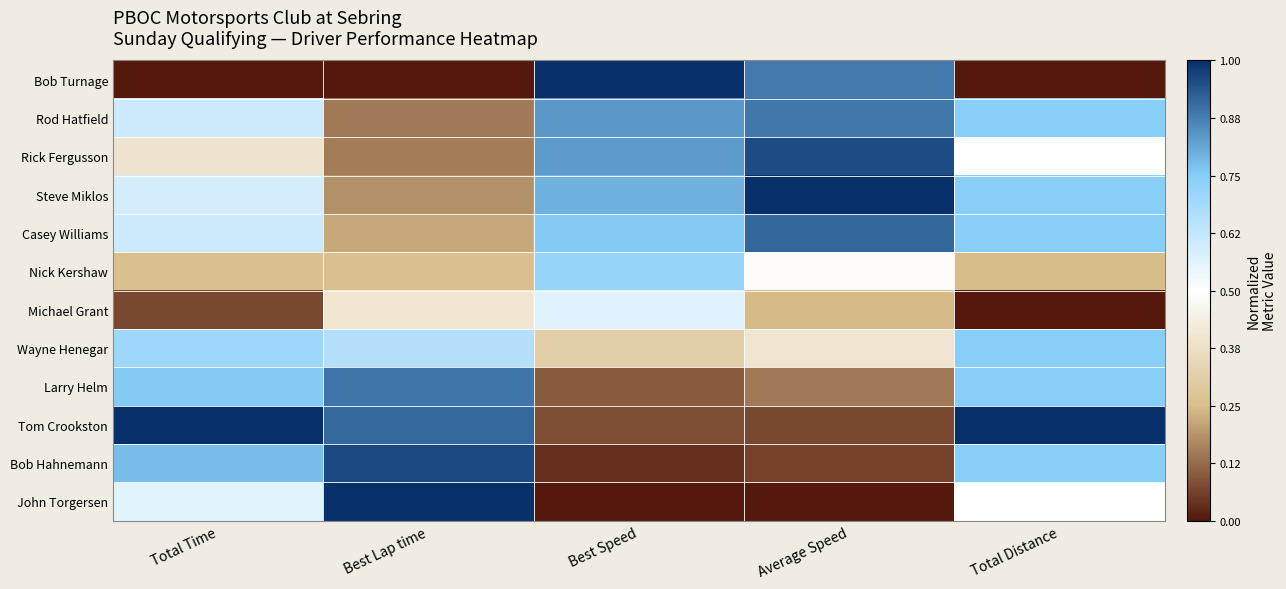

What is the difference between the highest and lowest values at Total Distance?

1.0